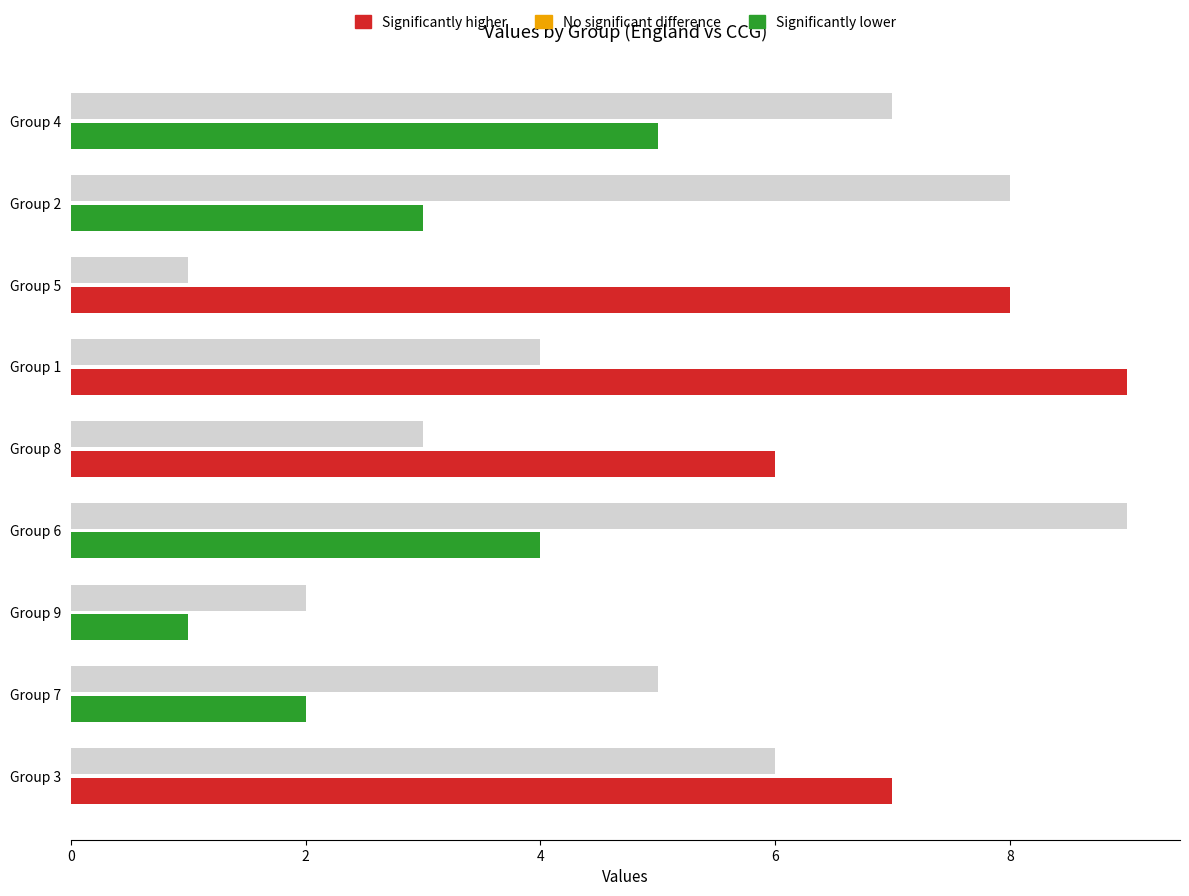

How many data points are above 5?

4